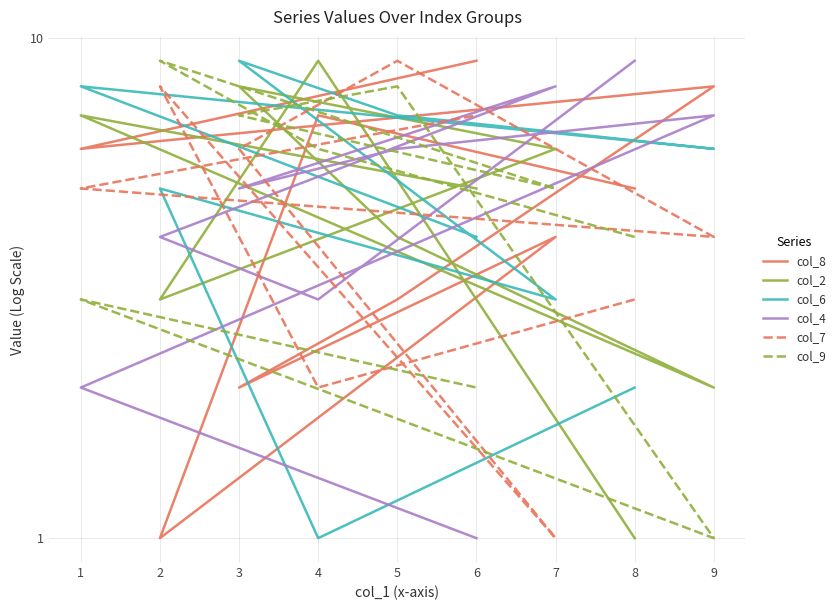

What is the highest value of the col_7 series?

9